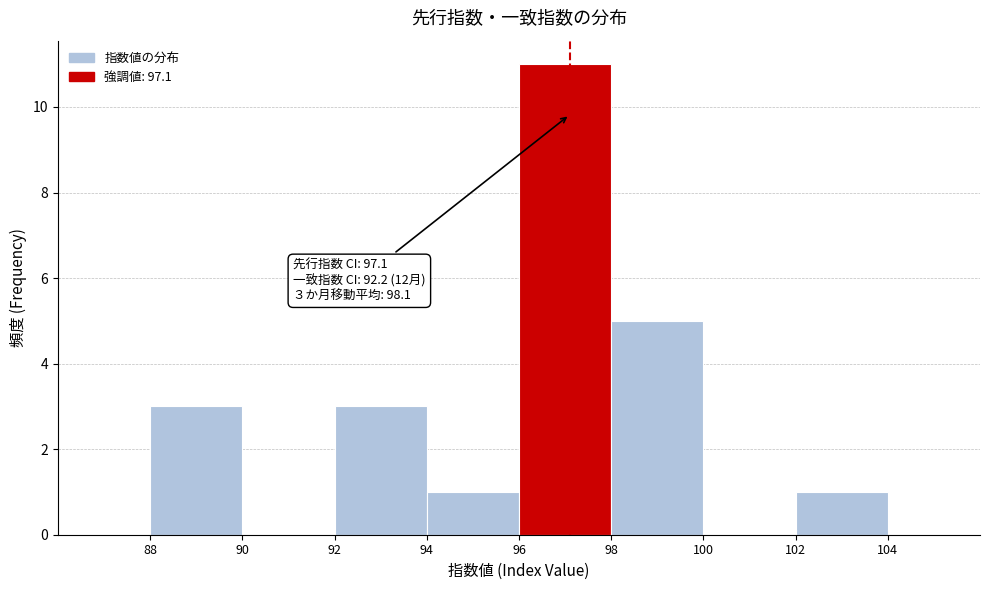

Which range on the x-axis has the tallest bar?

96 to 98